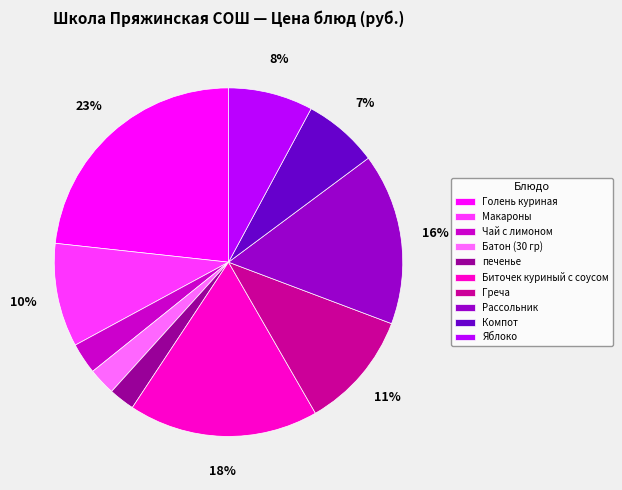

What is the largest slice in the pie chart?

Голень куриная